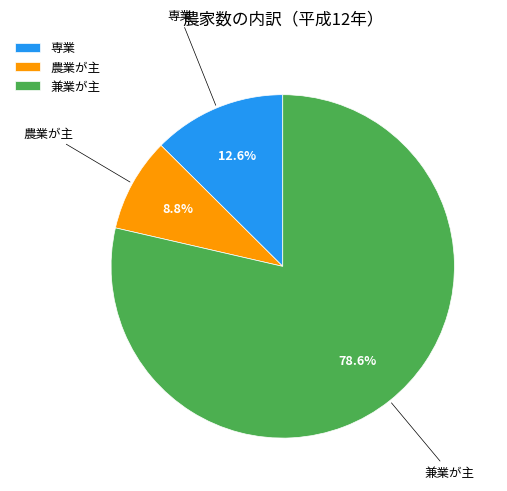

To the nearest percent, what percentage of the pie is 専業?

13%